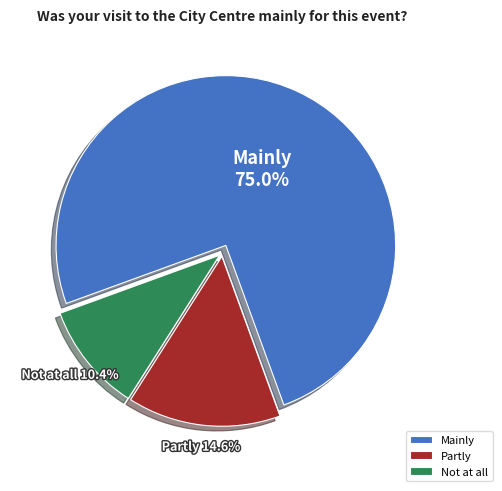

To the nearest percent, what is the difference between the Not at all and Mainly slice percentages?

65%